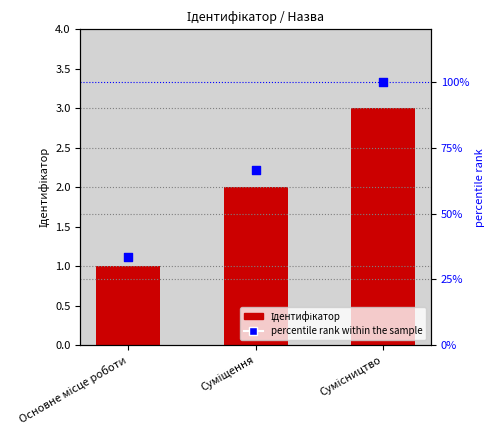

At how many categories does at least one series exceed 9?

3